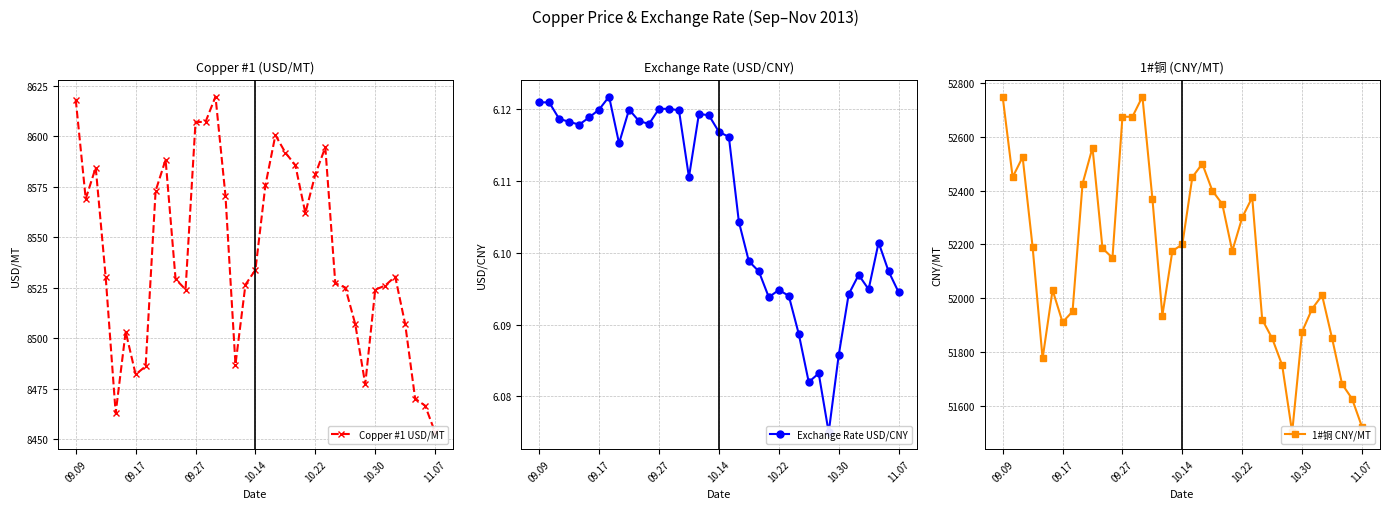

Which category has the lowest value in the Exchange Rate USD/CNY series?

29